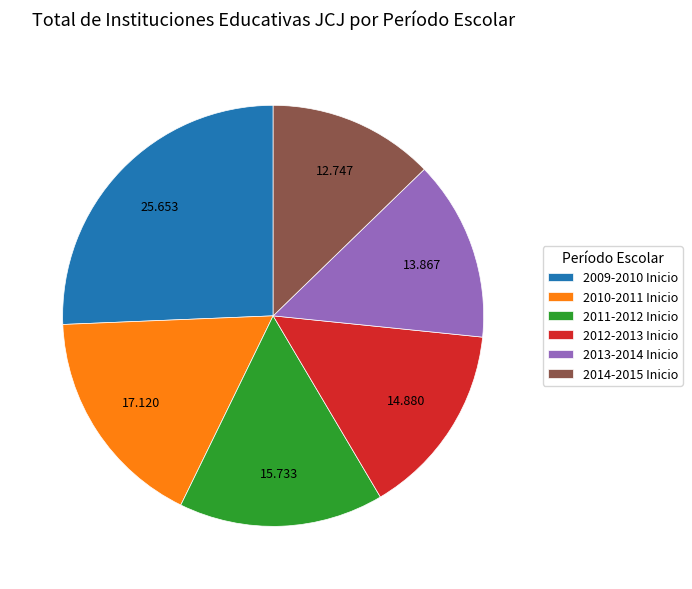

How many slices are in this pie chart?

6